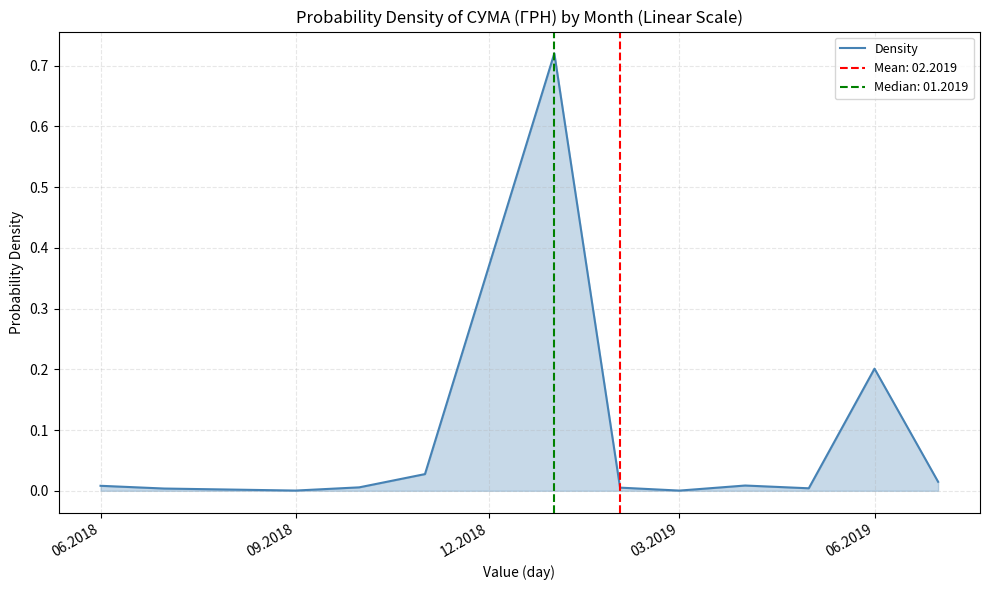

How many lines are shown in the chart?

1